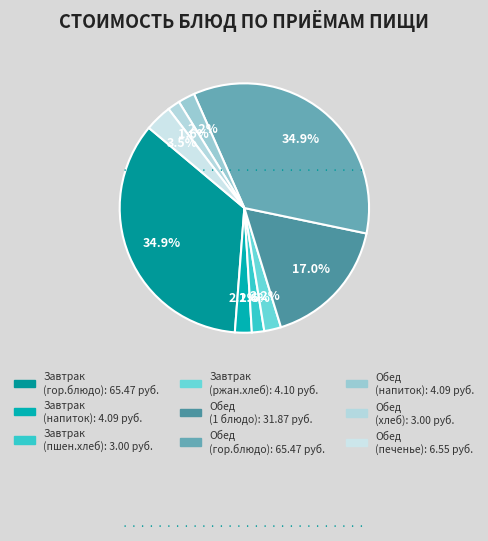

What is the largest slice in the pie chart?

Завтрак (гор.блюдо)